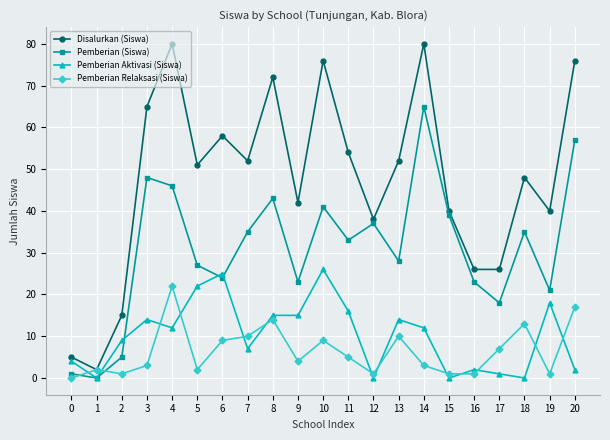

Count the number of categories in the chart.

21